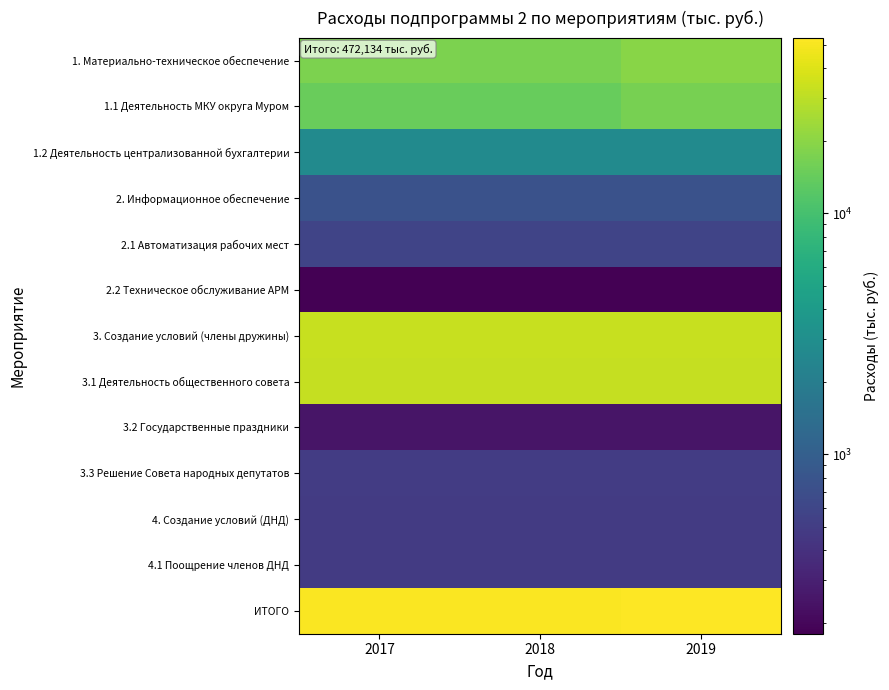

Which has a higher value, 2017 or 2018?

2017